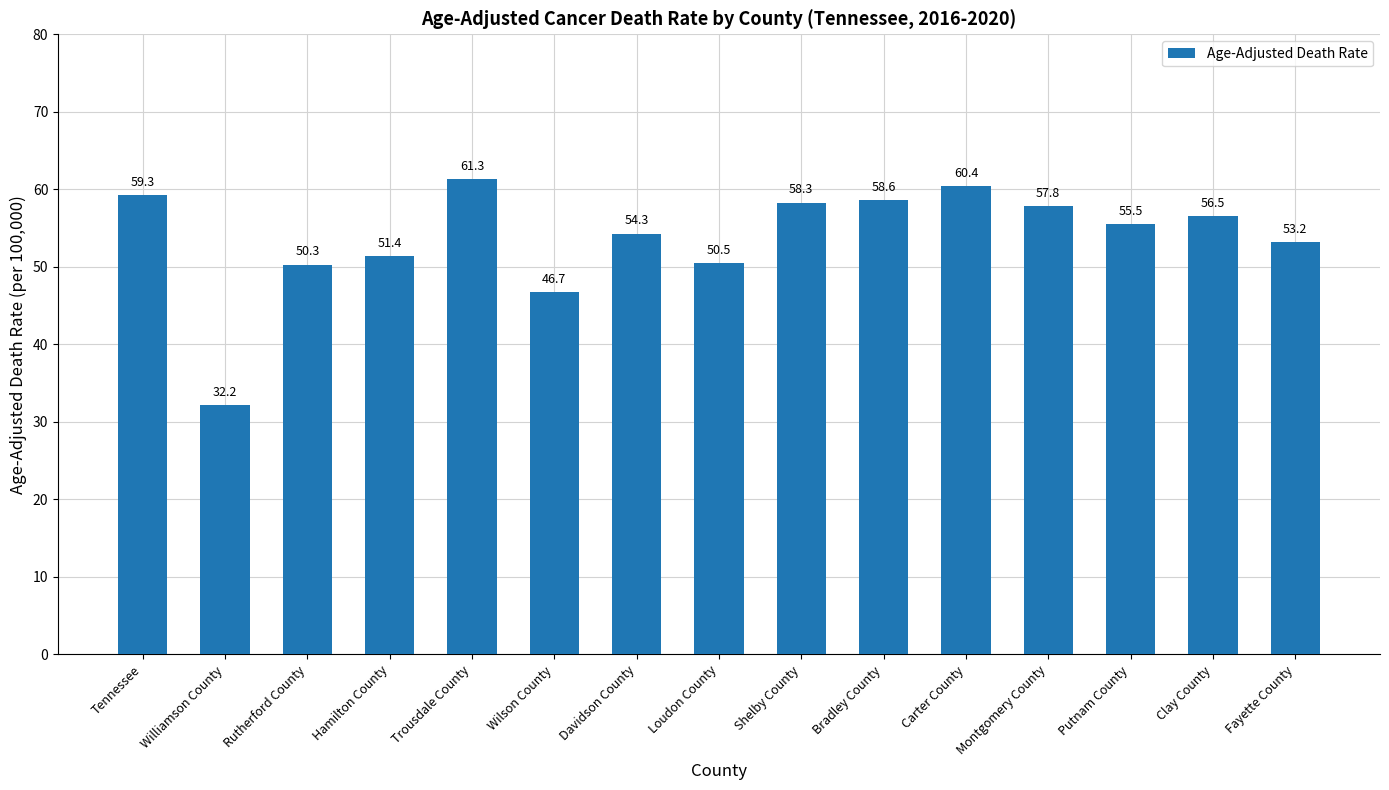

What is the difference between the maximum and second lowest values?

14.6